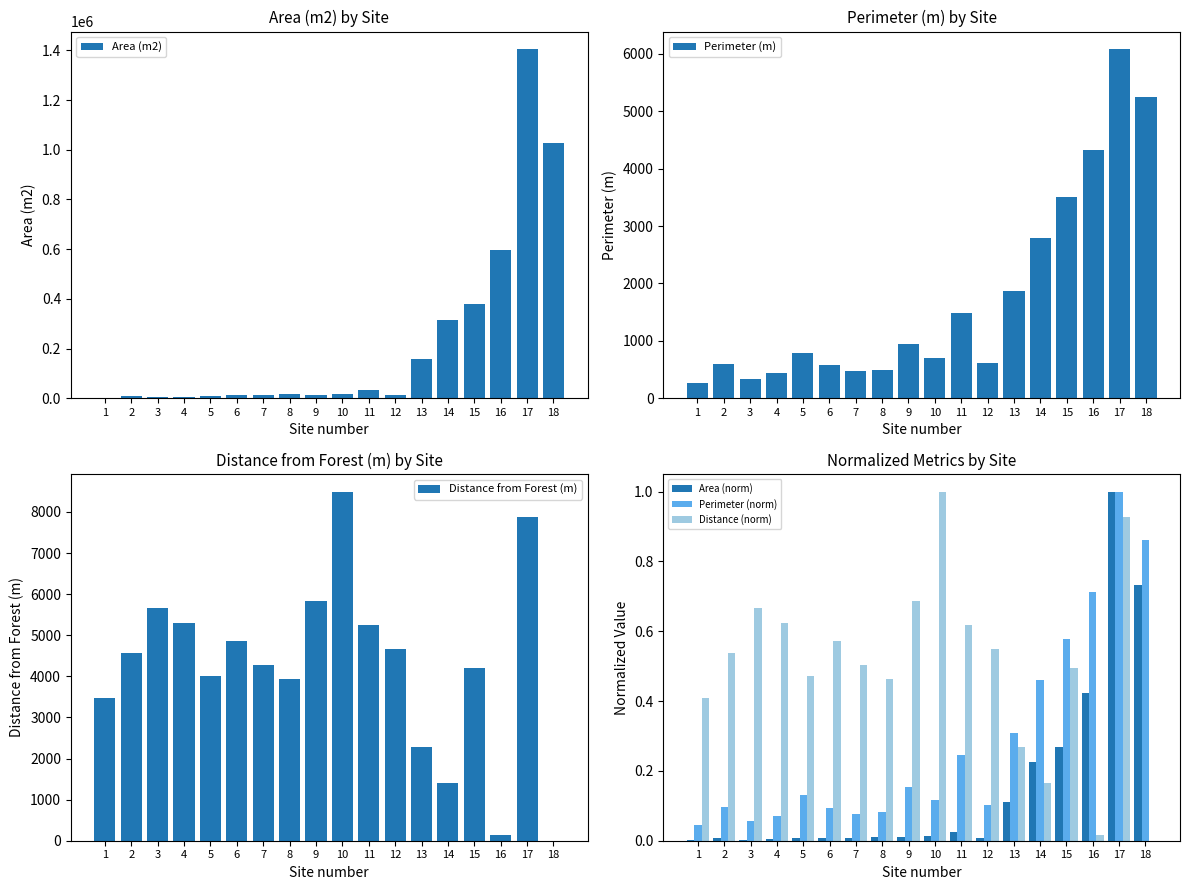

Are the bars grouped side by side (vs. stacked)?

Yes